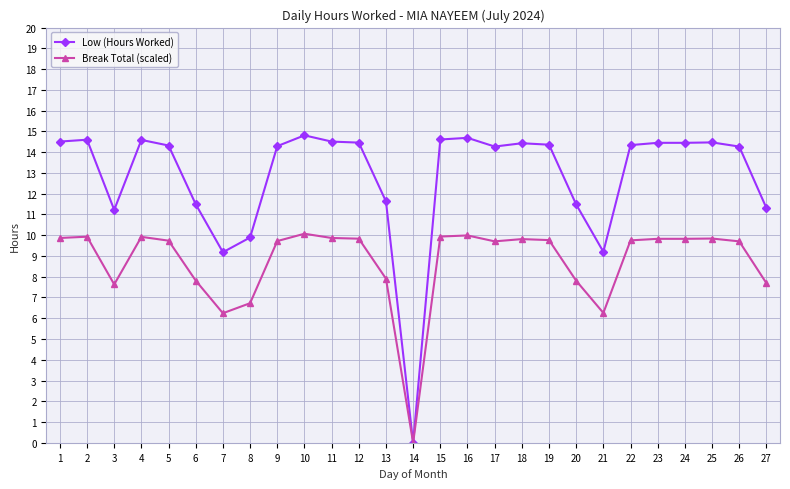

List the series in order of their overall mean, lowest first.

Break Total (scaled), Low (Hours Worked)